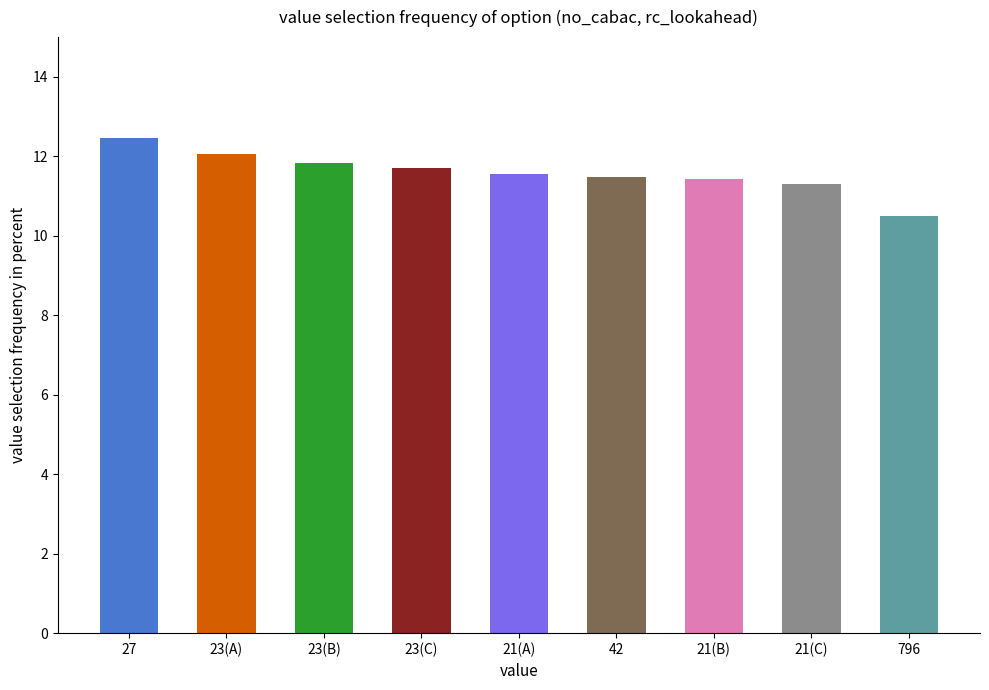

The value at 23(B) is 11.8. True or false?

True